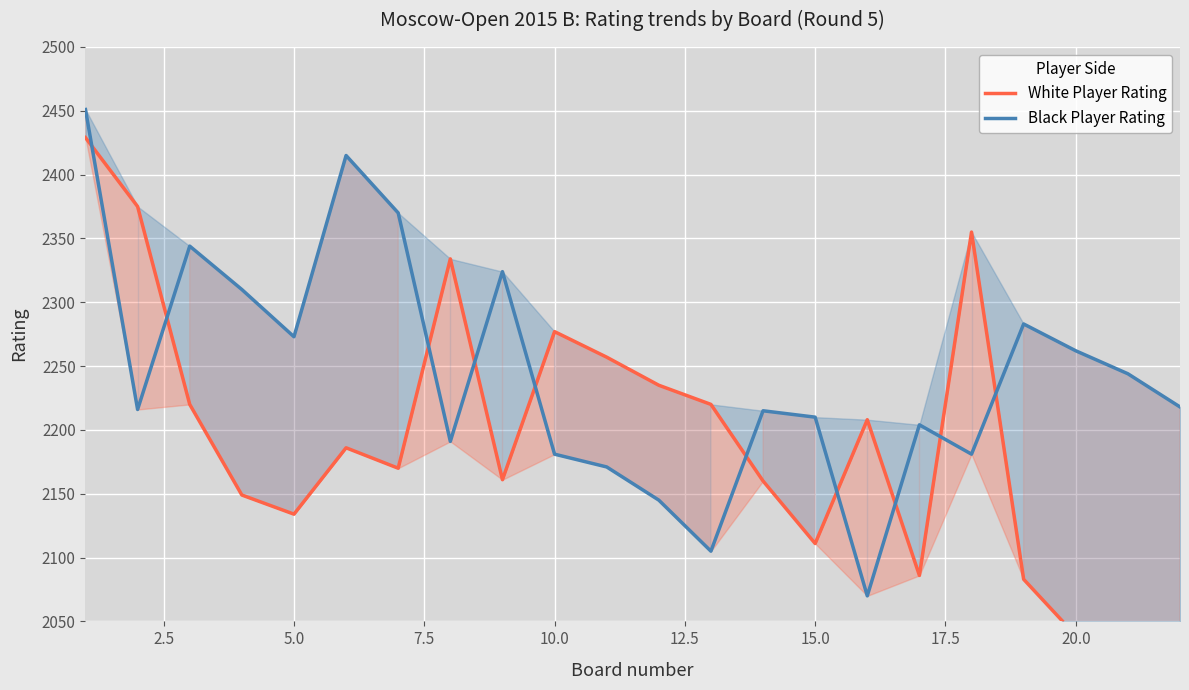

What is the lowest value of the Black Player Rating series?

2070